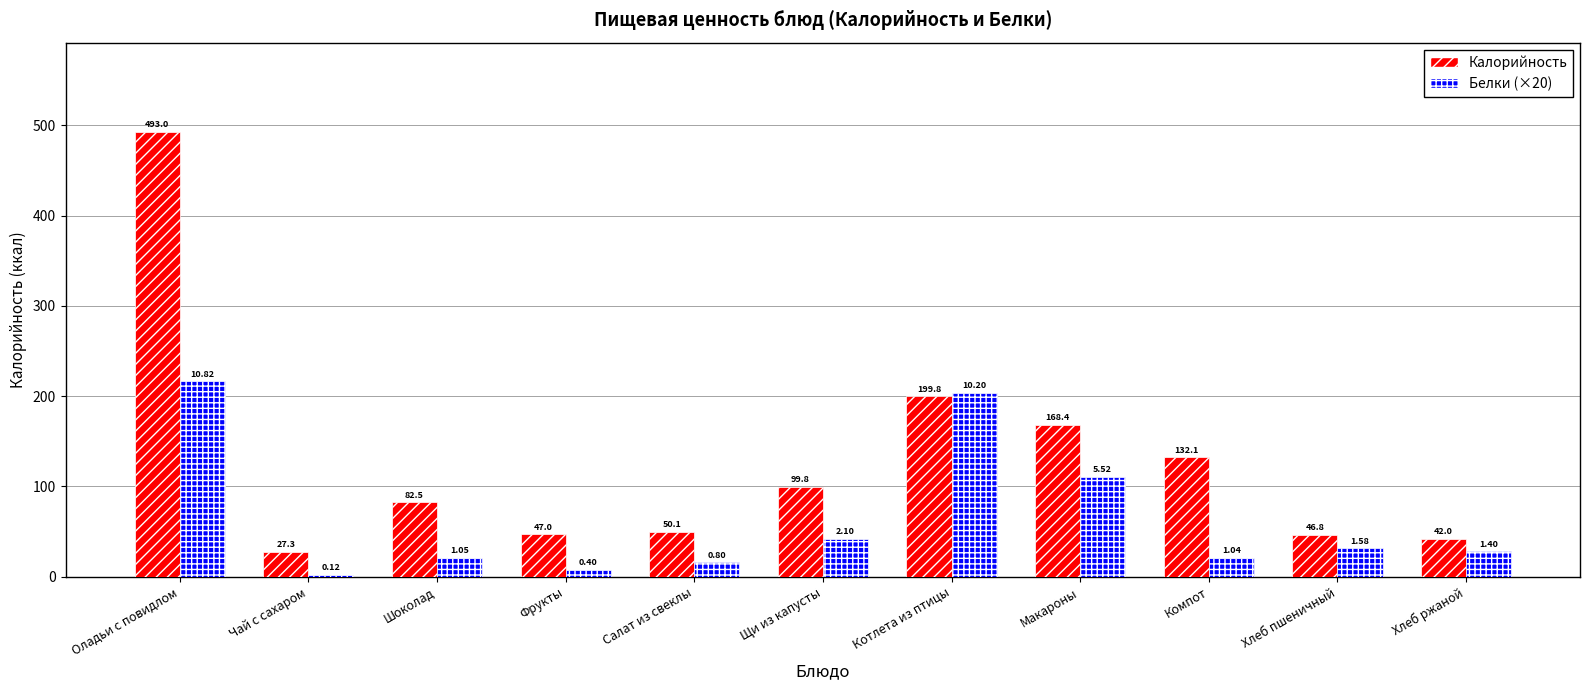

Which series has the largest range (max minus min)?

Калорийность